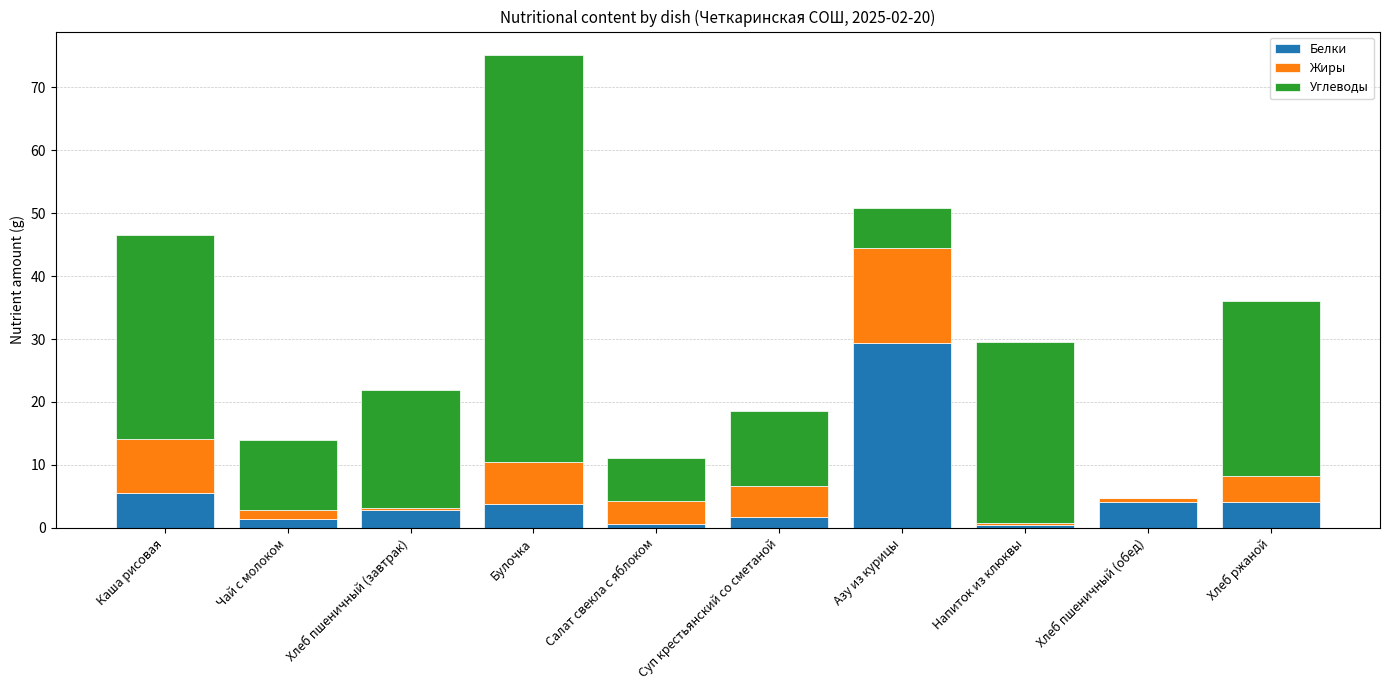

What is the total value across all series at Азу из курицы?

50.8